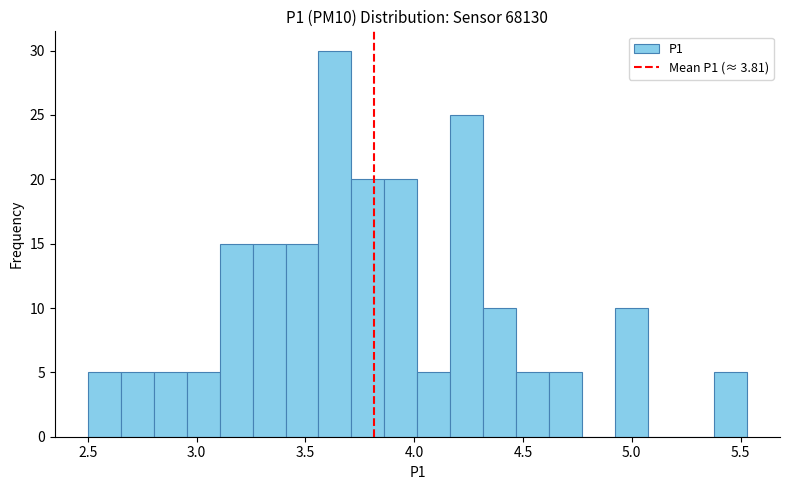

Around what value on the x-axis is the tallest bar? Give the approximate position of its centre, as read against the axis.

3.65